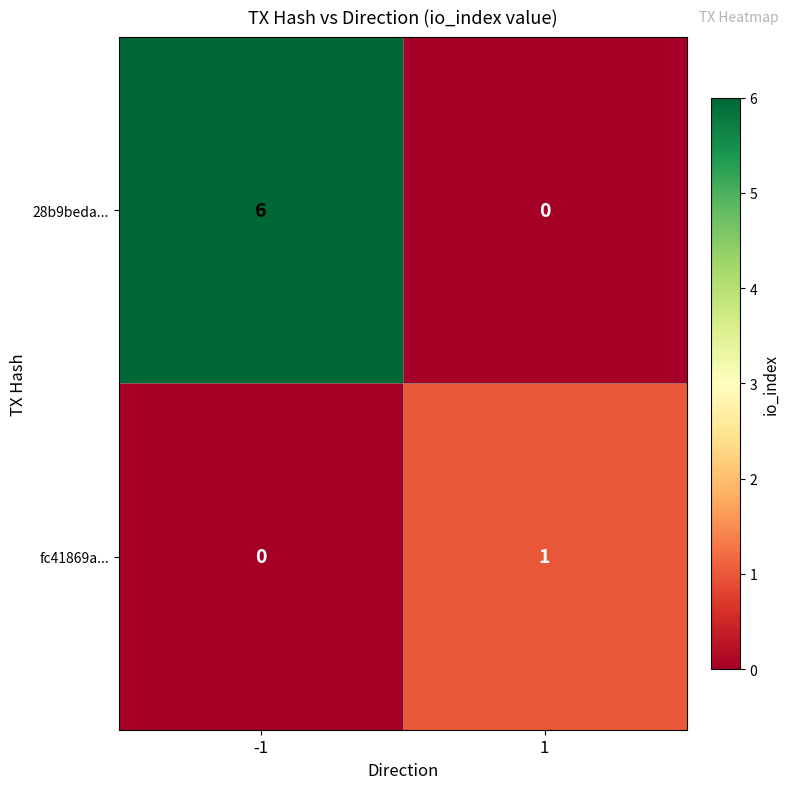

What is the spread (max minus min) of values at -1?

6